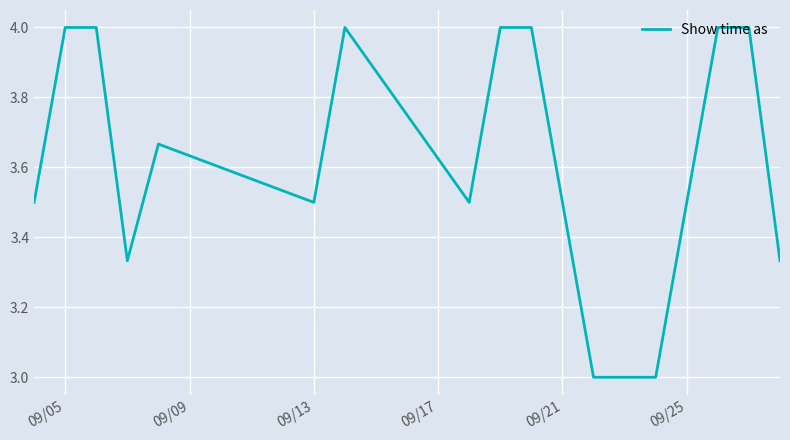

What is the difference between the maximum and minimum values?

1.0